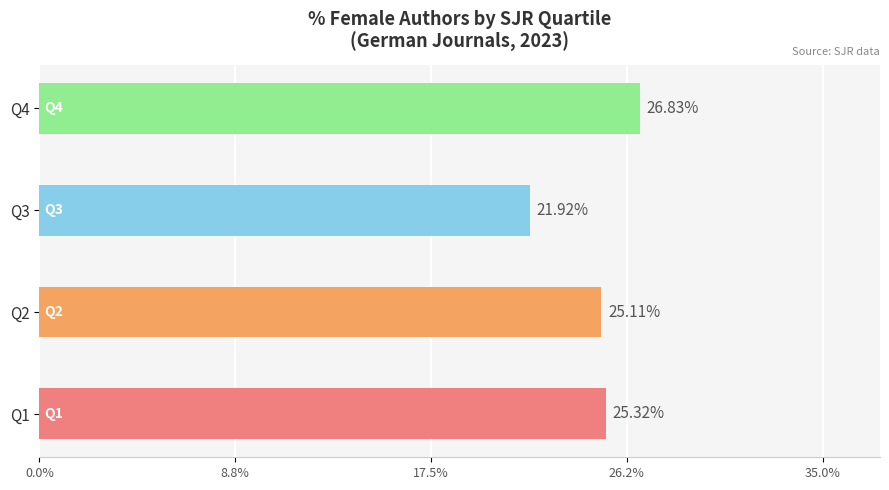

What is the greatest value displayed?

26.8